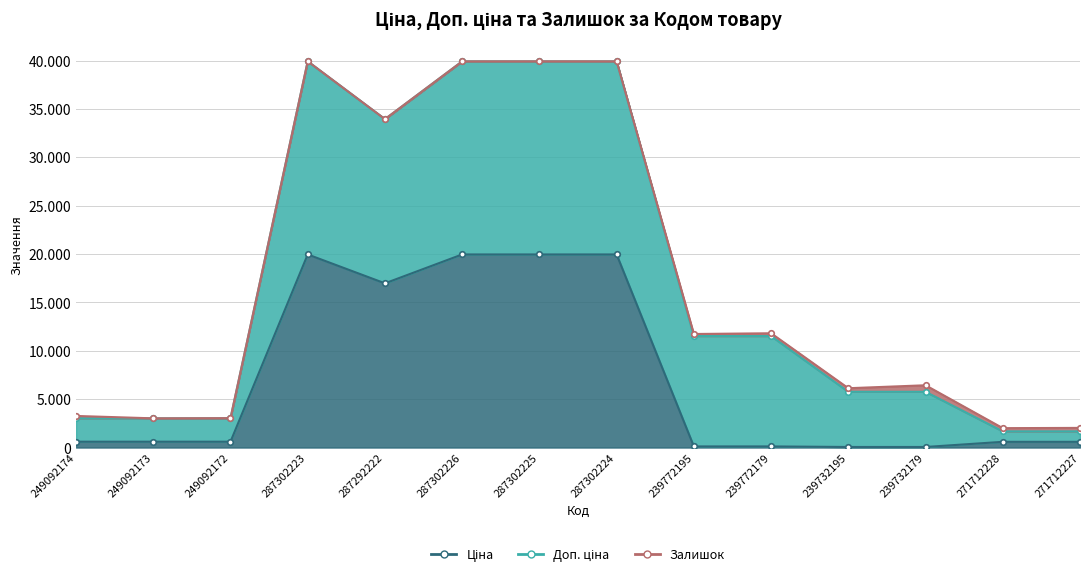

At which category does Ціна reach its first local peak?

287302223